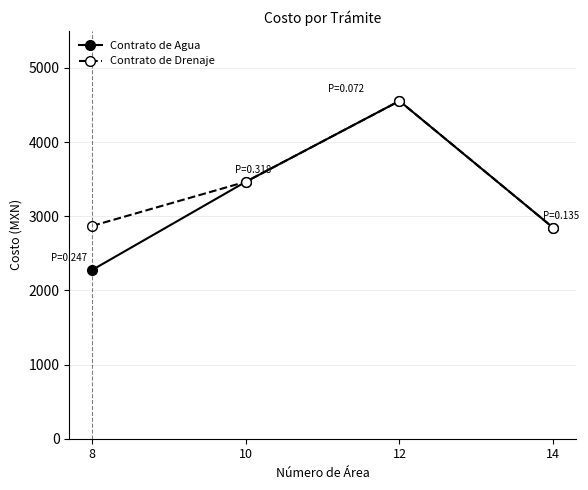

The Contrato de Agua series shows 1350.0 at 10. True or false?

False